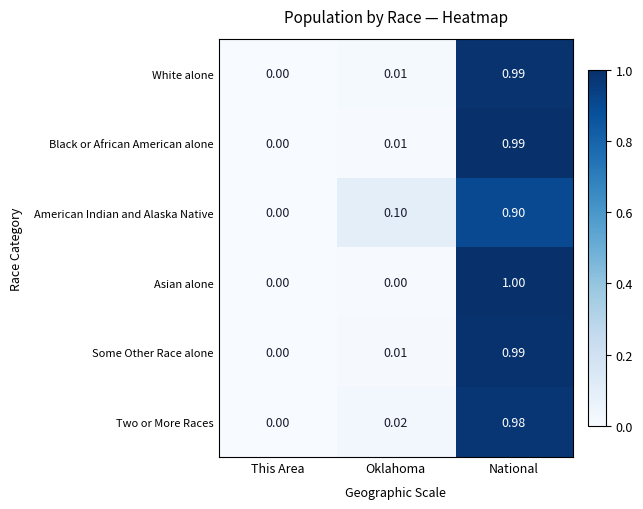

At which label does American Indian and Alaska Native reach its peak?

National